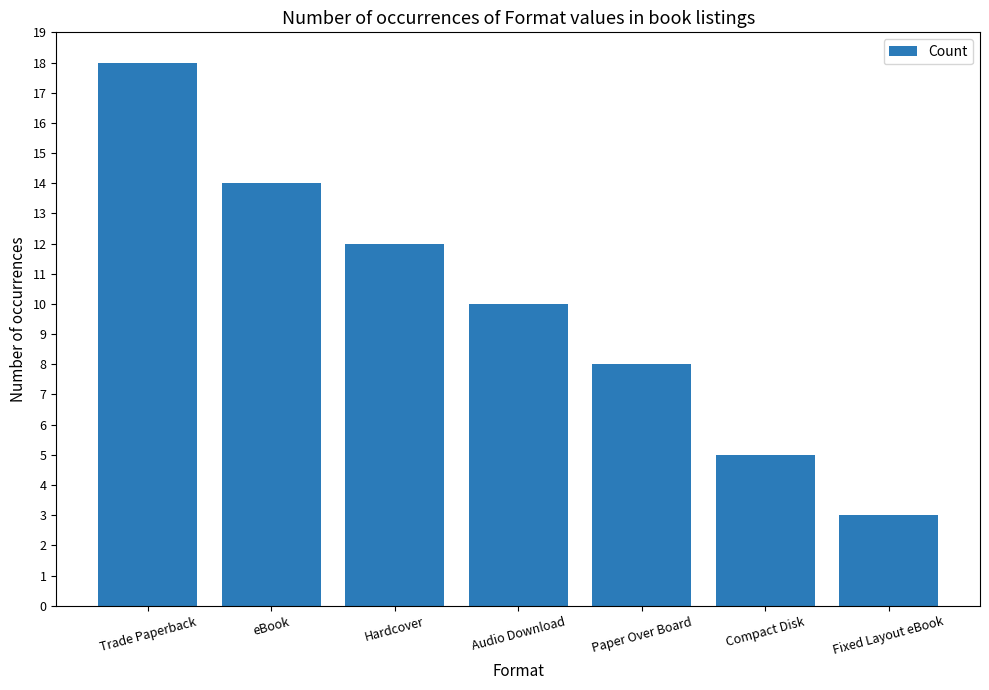

Approximately how many times larger is the value at Hardcover compared to Compact Disk?

2.4